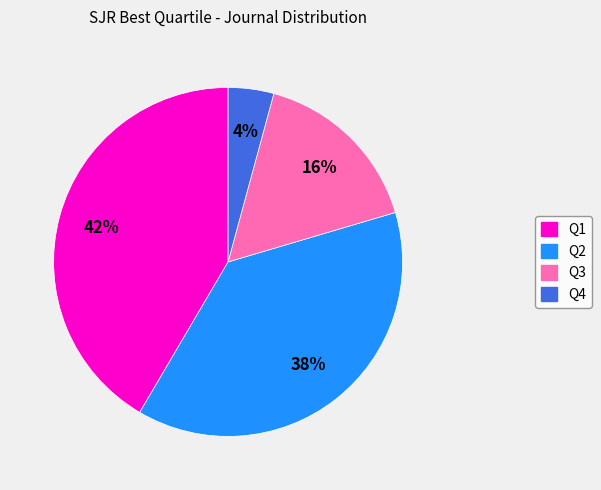

Combined, do Q3 and Q1 account for over 50%?

Yes